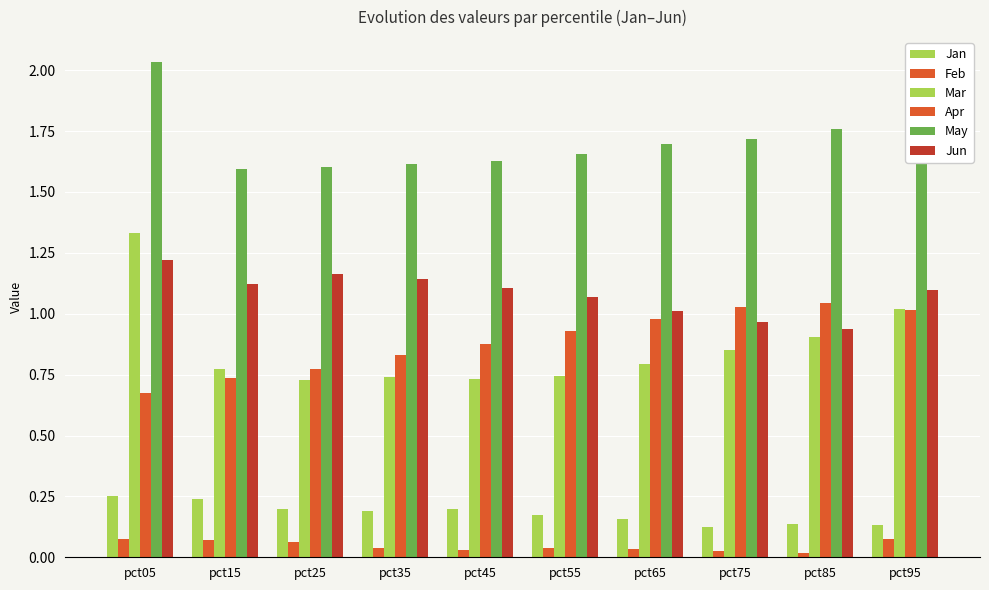

What is the maximum value for Mar?

1.3